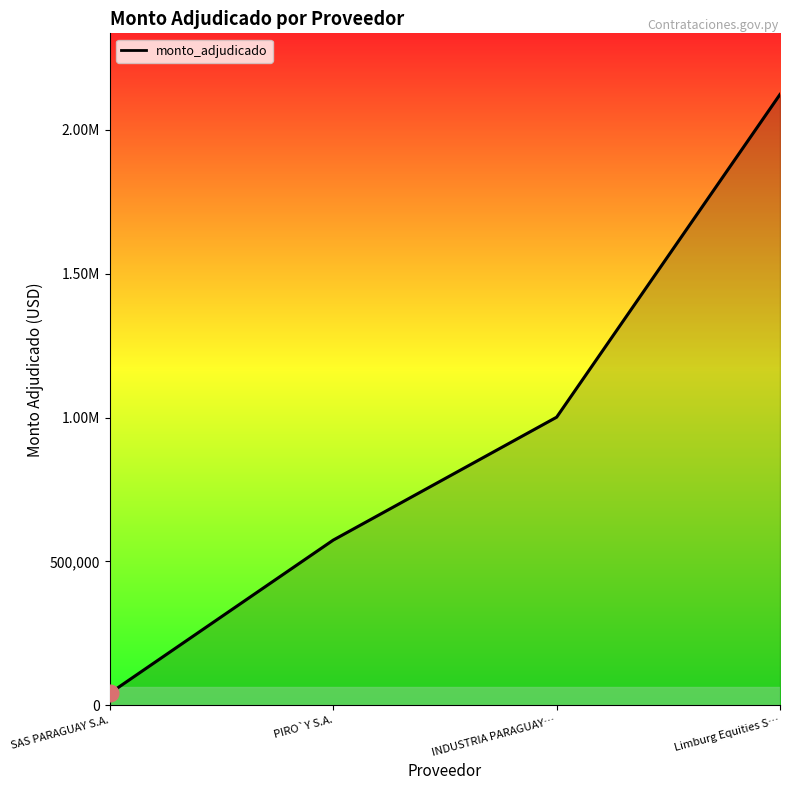

Which label corresponds to the largest value in the chart?

Limburg Equities S…